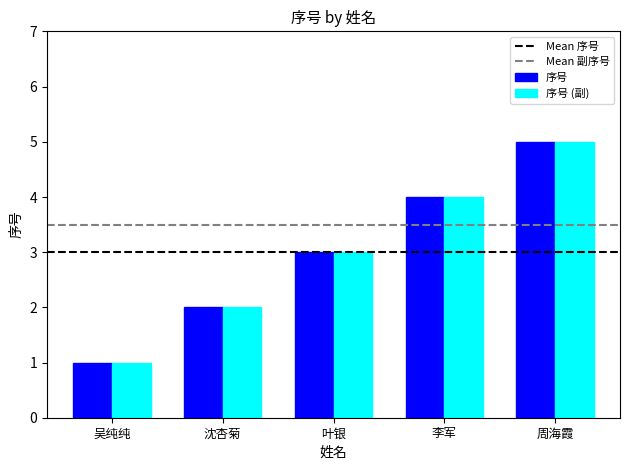

How many distinct data groups are displayed?

2